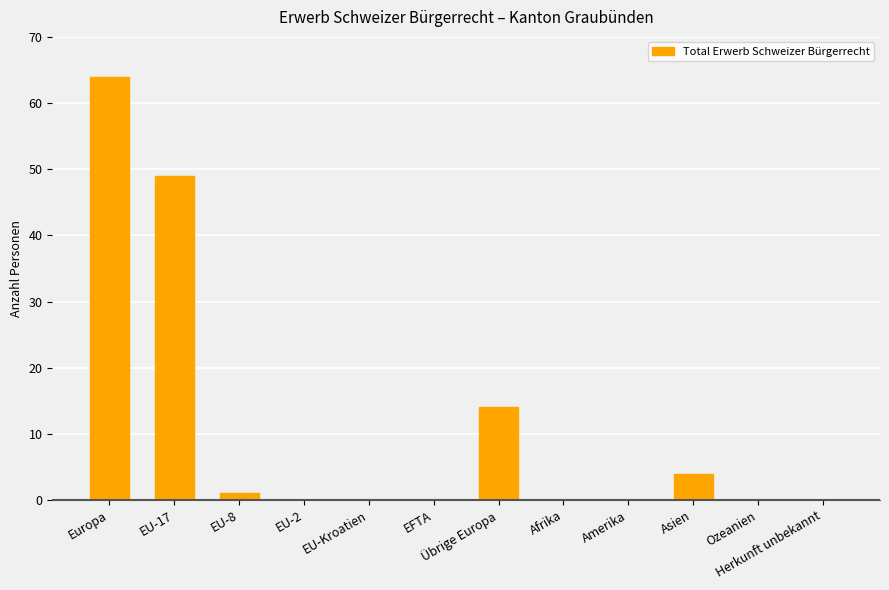

What is the average value?

11